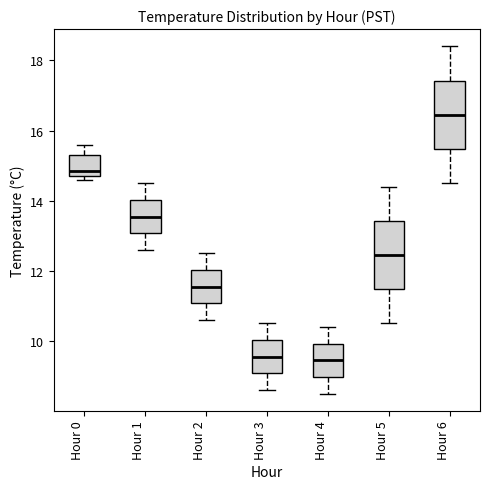

Reading left to right, read every box against the y-axis: the position of its median line, the range the box covers, and the ends of its whiskers. The values are not printed on the chart, so give them approximately, as read against the axis.

Hour 0: median 14.8 (just above the box's lower edge), box 14.8 to 15.4, whiskers 14.6 to 15.6
Hour 1: median 13.6, box 13.0 to 14.0, whiskers 12.6 to 14.6
Hour 2: median 11.6, box 11.0 to 12.0, whiskers 10.6 to 12.6
Hour 3: median 9.6, box 9.0 to 10.0, whiskers 8.6 to 10.6
Hour 4: median 9.4, box 9.0 to 10.0, whiskers 8.6 to 10.4
Hour 5: median 12.4, box 11.4 to 13.4, whiskers 10.6 to 14.4
Hour 6: median 16.4, box 15.4 to 17.4, whiskers 14.6 to 18.4